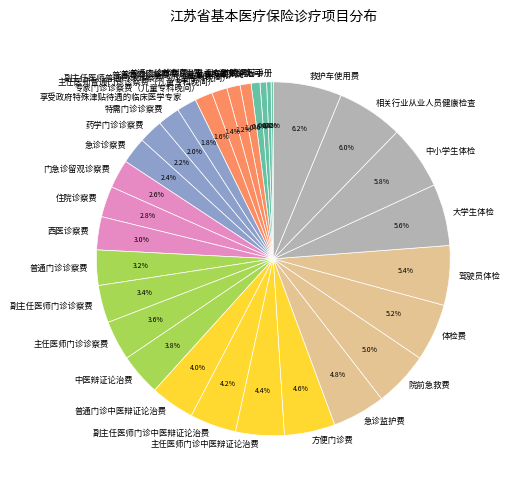

True or false: 副主任医师门诊中医辩证论治费 accounts for 4% of the total.

True